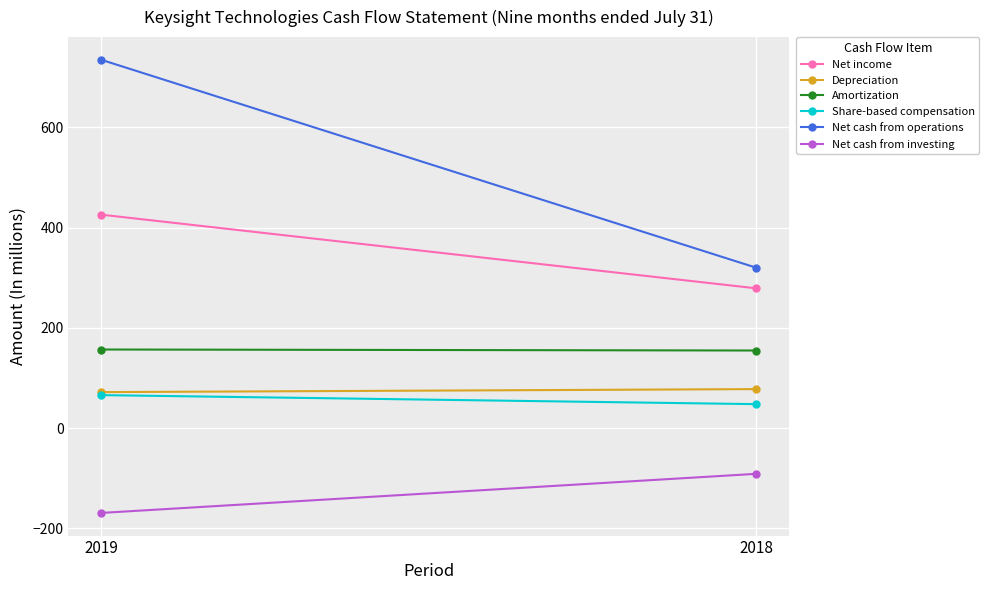

What is the maximum value for Depreciation?

78